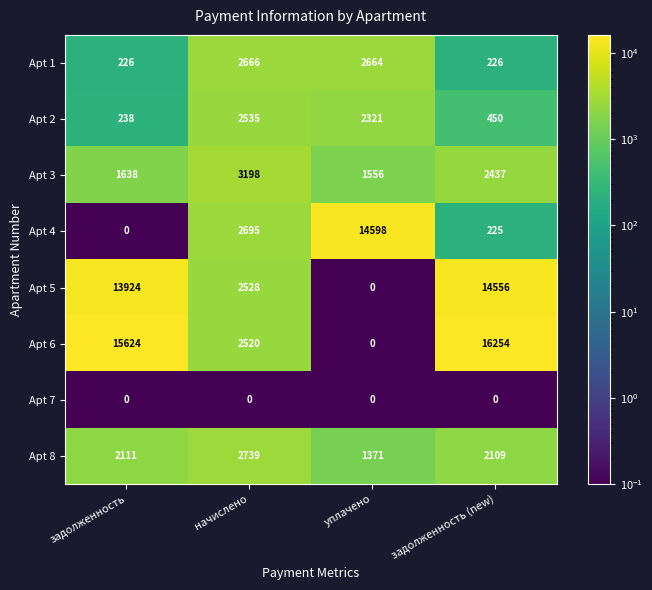

What is the difference between the Apt 6 values at начислено and уплачено?

2520